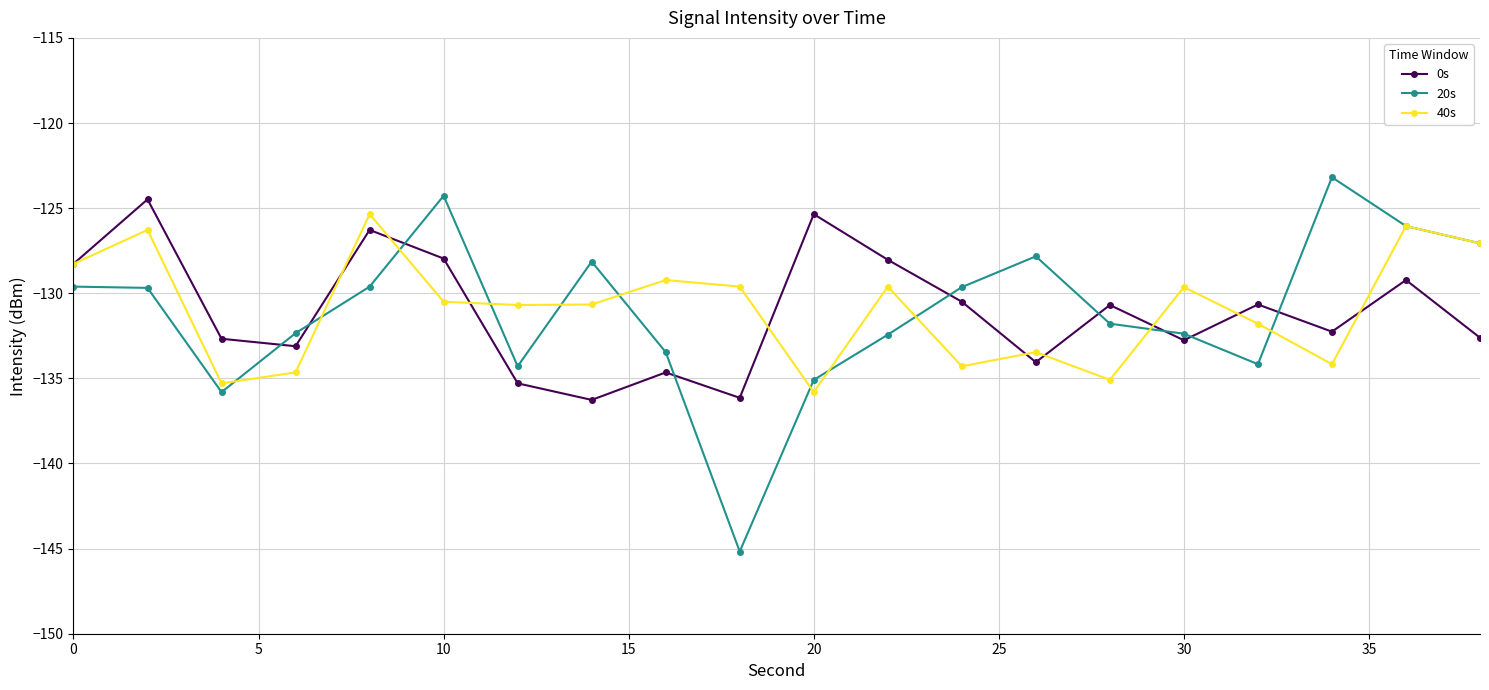

True or false: 0s has more than 0 points higher than both neighbors.

True